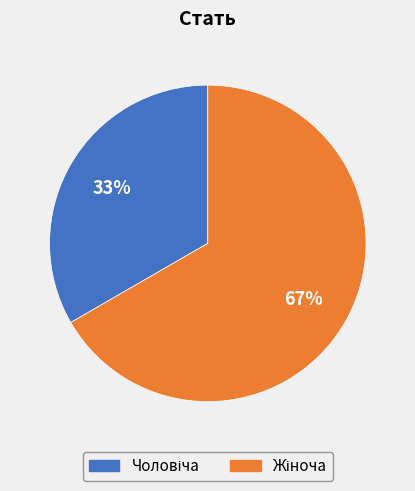

Is there a majority slice in this chart?

Yes